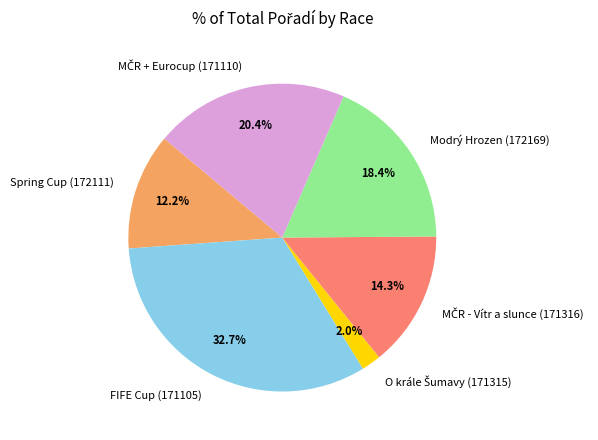

Does any single category account for the majority?

No